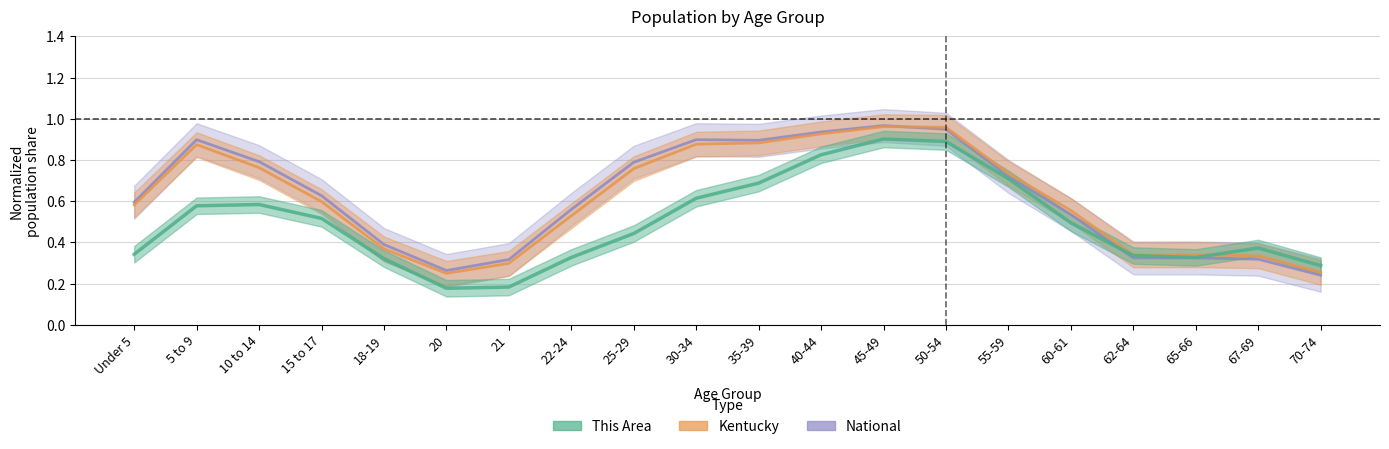

What position from the right is 70-74?

1